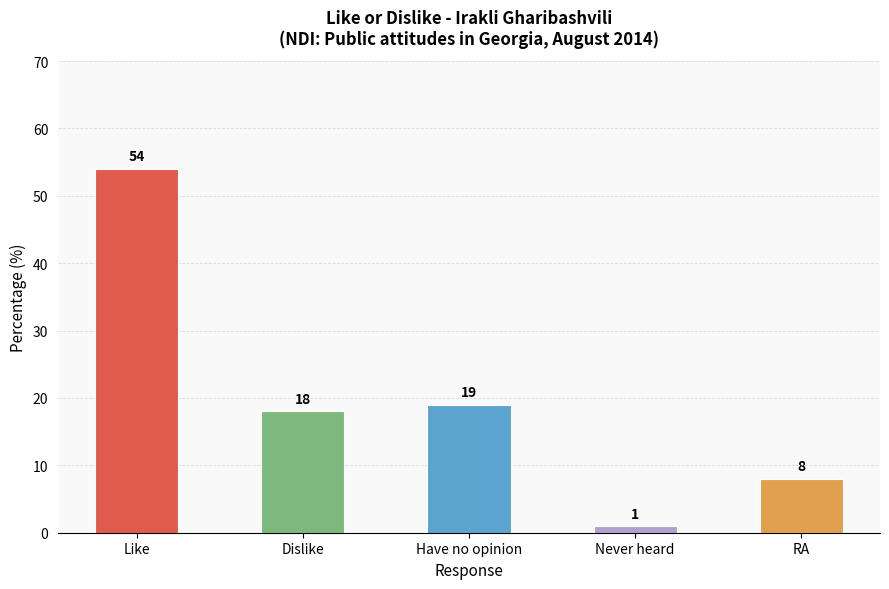

Reading right to left, what are all the values shown in this chart?

8	1	19	18	54